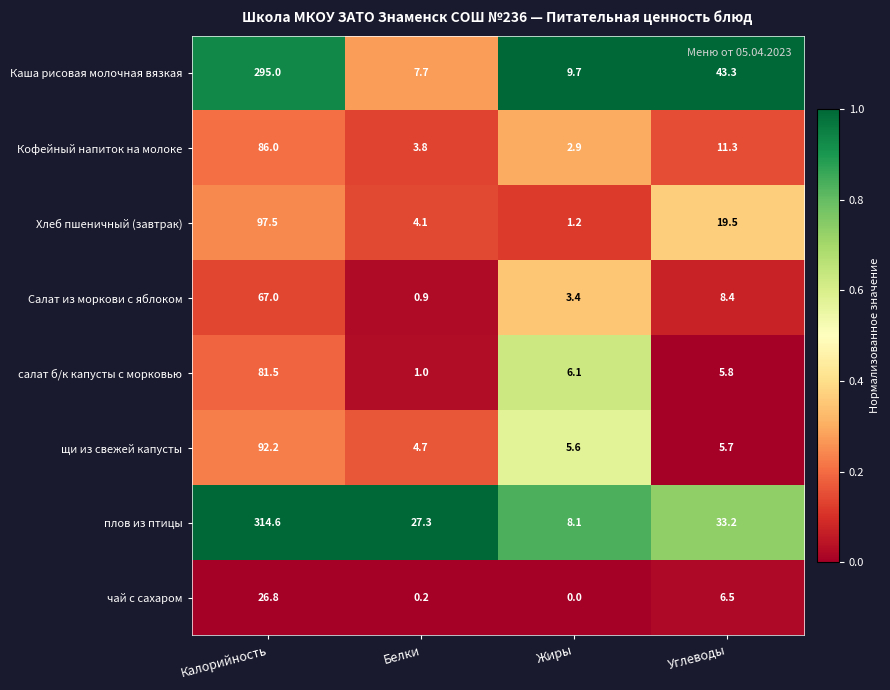

What is the difference between the салат б/к капусты с морковью values at Углеводы and Калорийность?

75.7